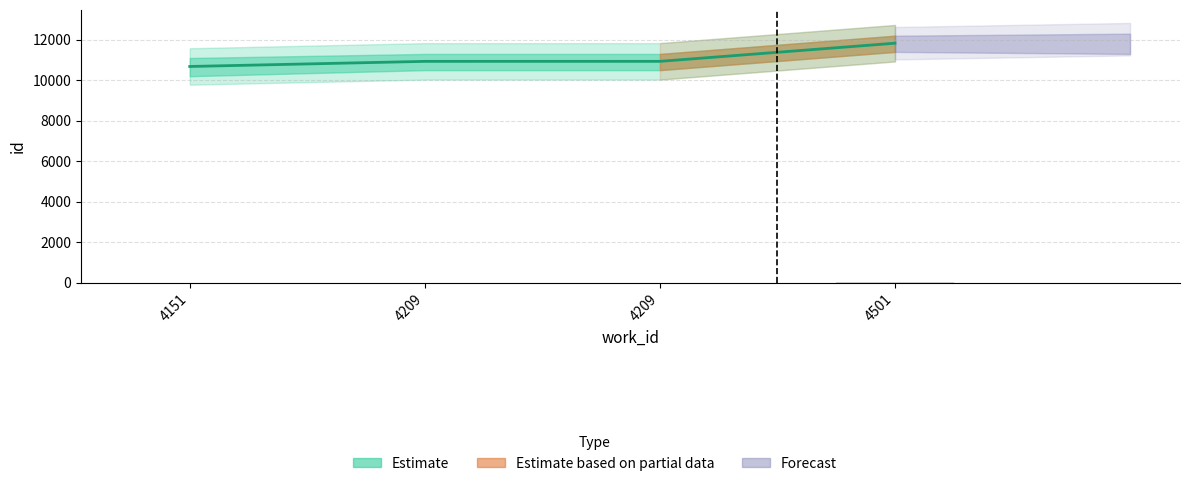

At which category does the chart reach its peak across all series?

4501